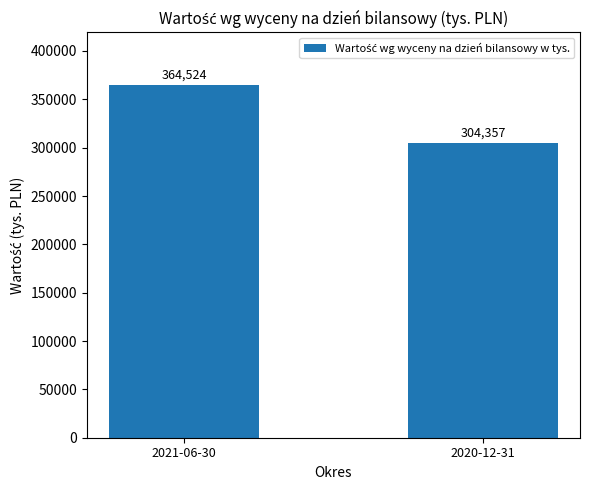

What is the approximate value at 2021-06-30?

364524